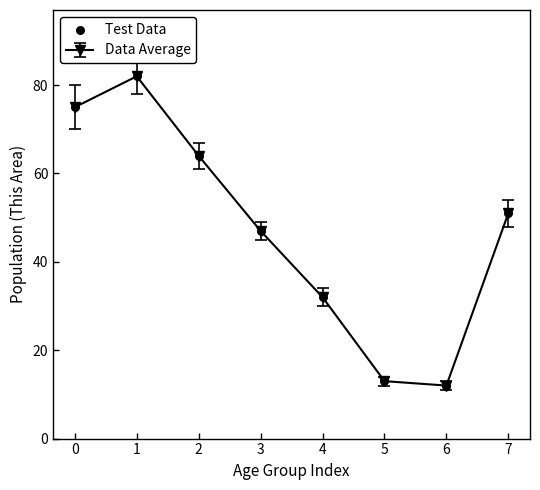

Approximately how many times larger is the value at 4 compared to 7?

0.6